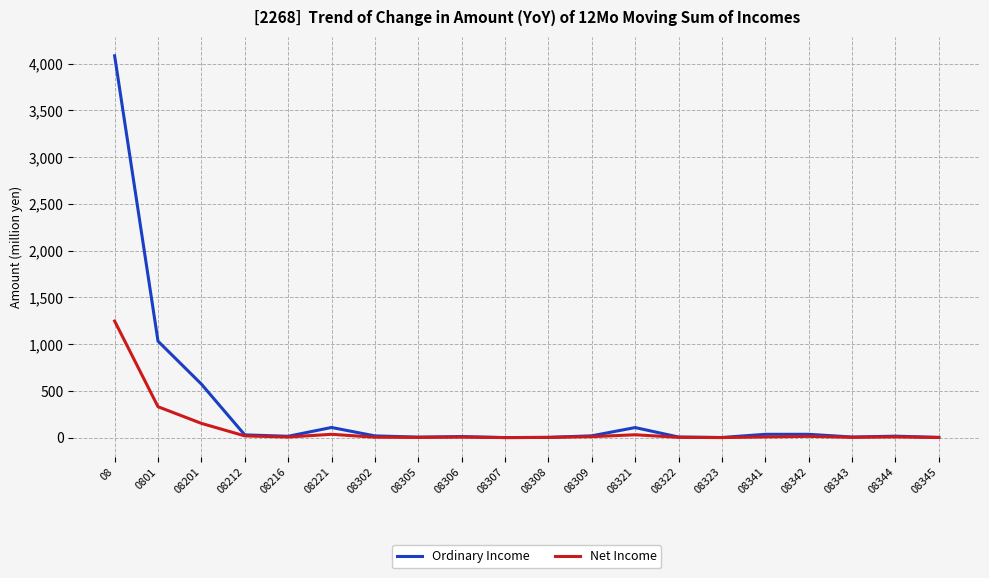

At how many categories does at least one series exceed 828?

2